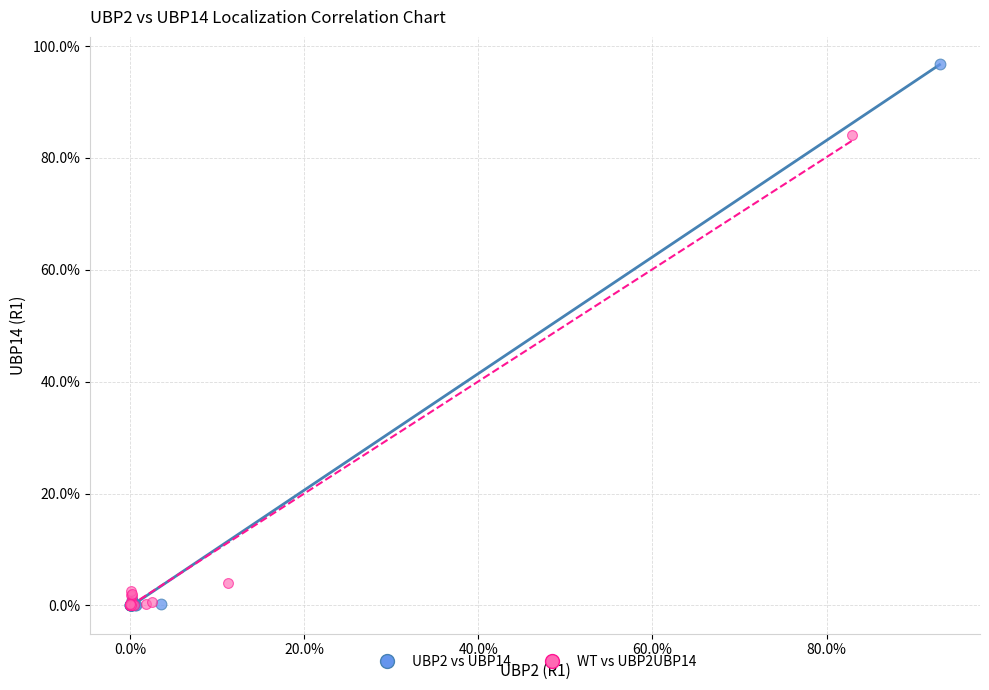

Which series reaches the maximum Y coordinate?

UBP2 vs UBP14